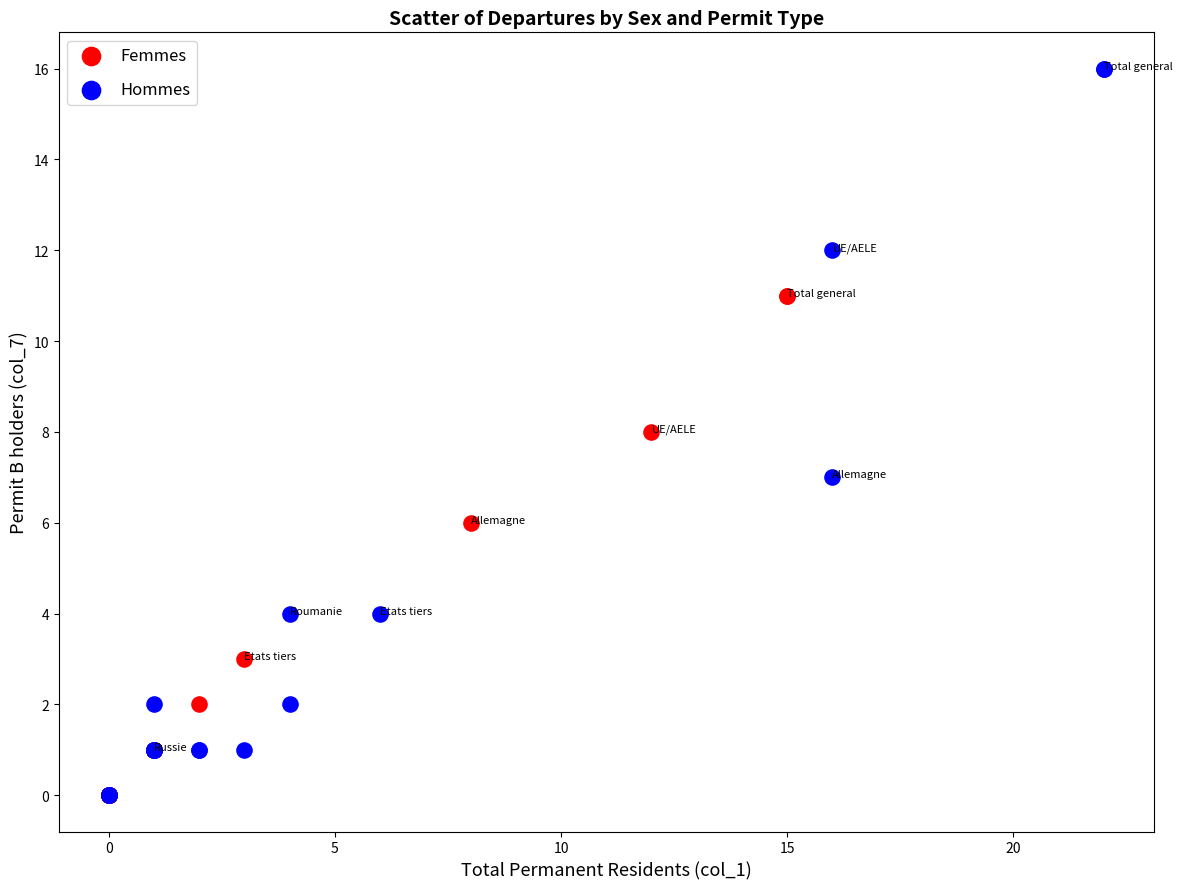

Which series reaches the maximum Y coordinate?

Hommes